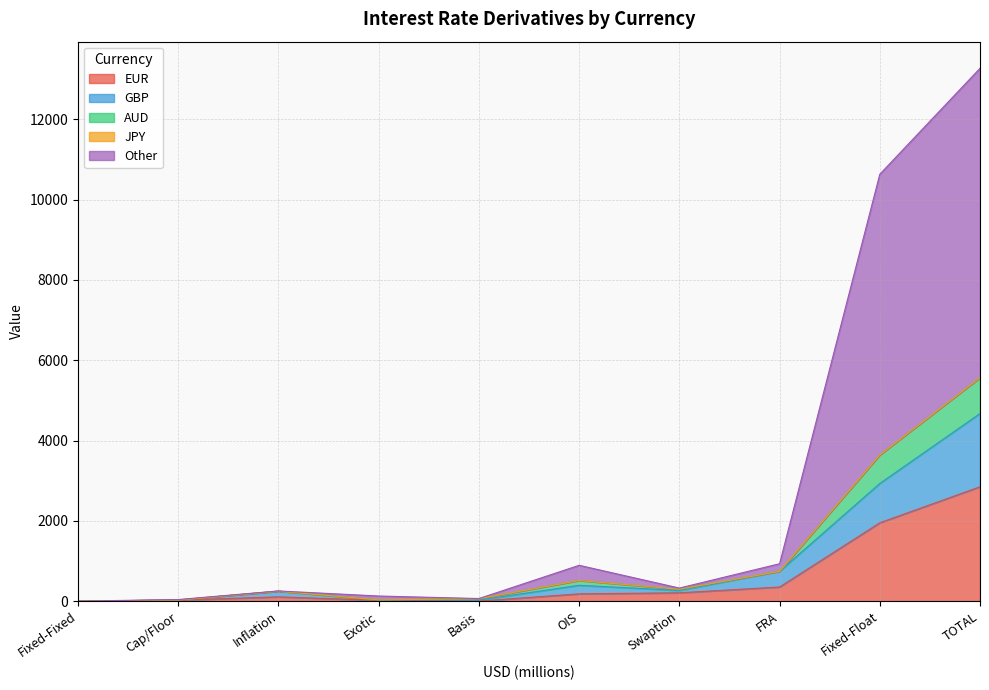

How many lines are shown in the chart?

5